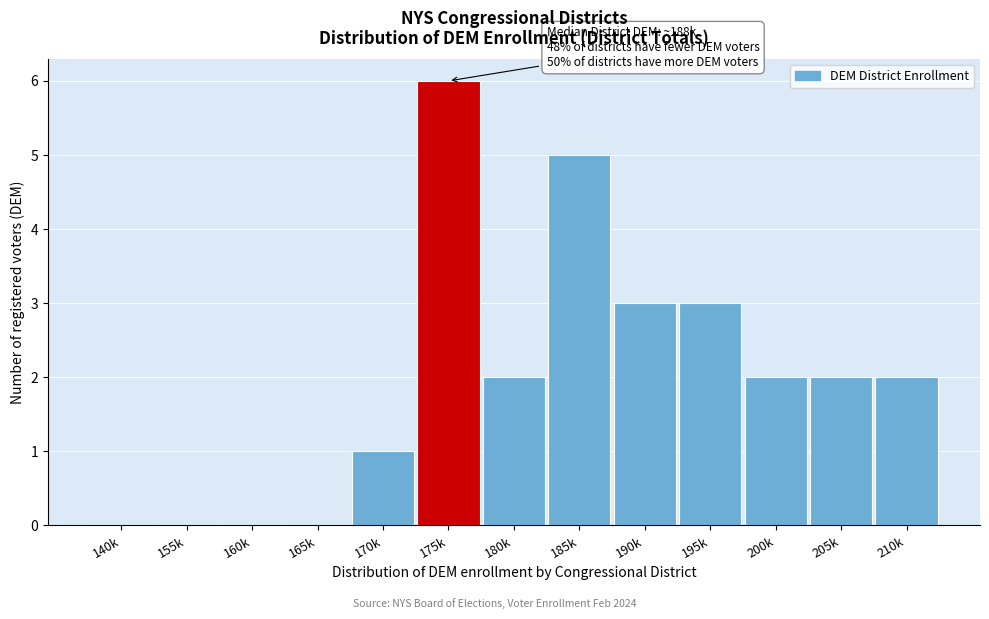

Reading left to right, what are all the values shown in this chart?

140k=0	155k=0	160k=0	165k=0	170k=1	175k=6	180k=2	185k=5	190k=3	195k=3	200k=2	205k=2	210k=2